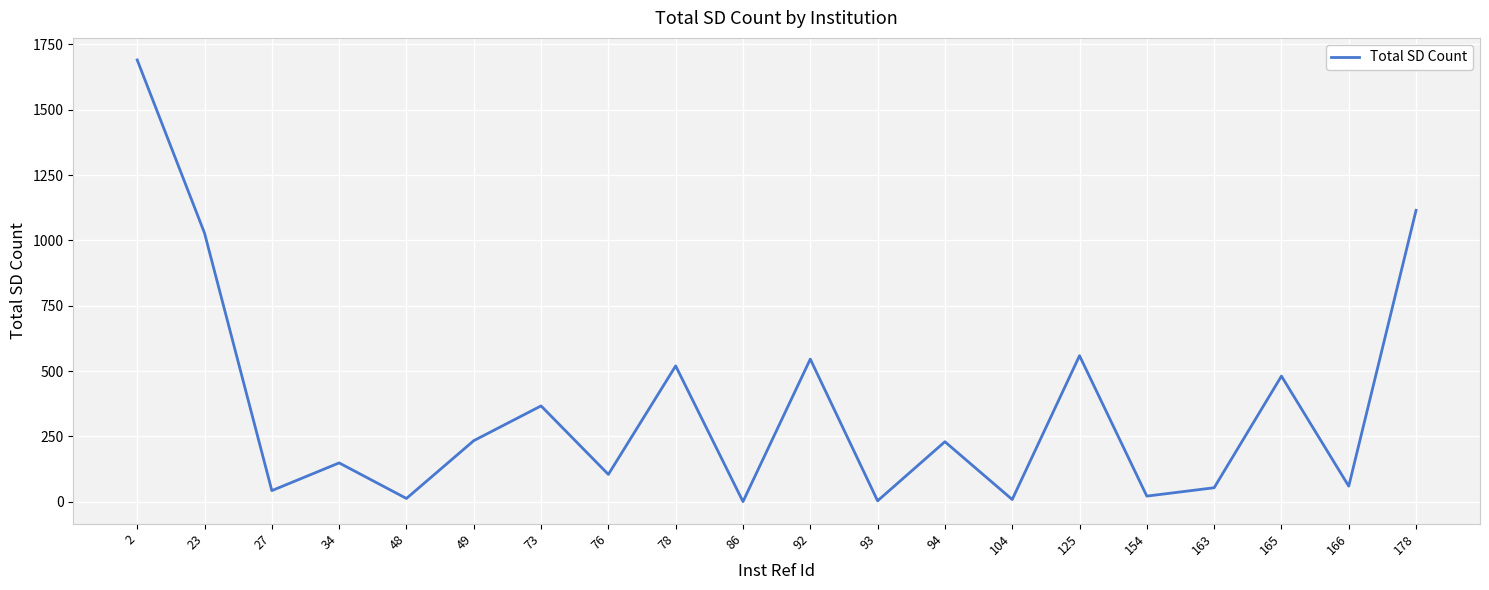

What is the difference between the maximum and minimum values?

1689